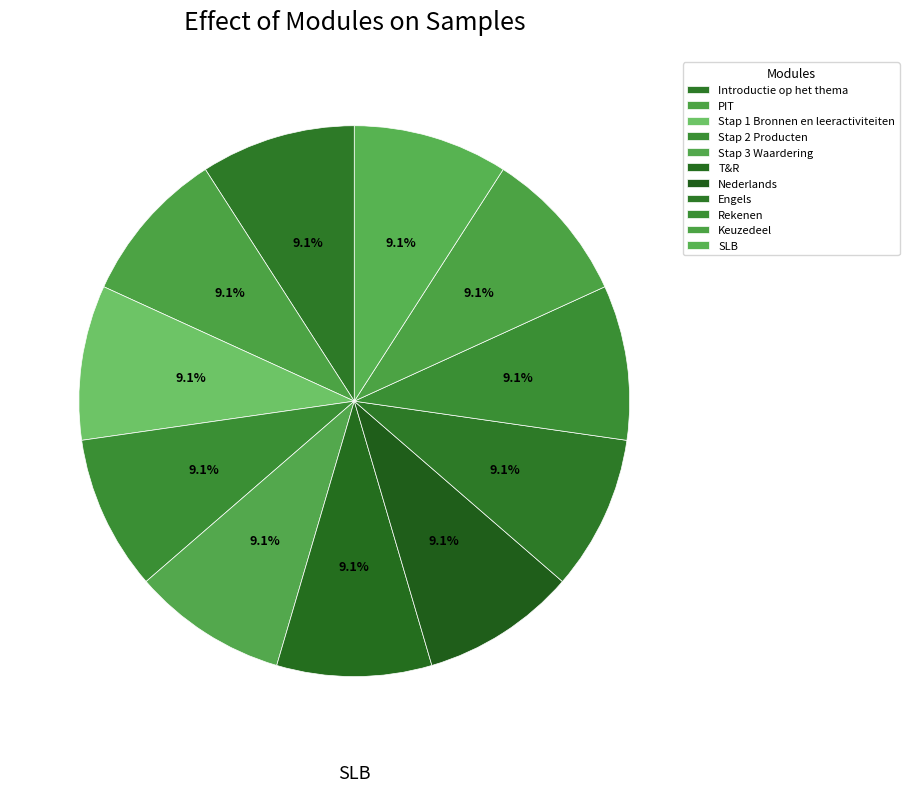

Count the number of slices in the pie.

11